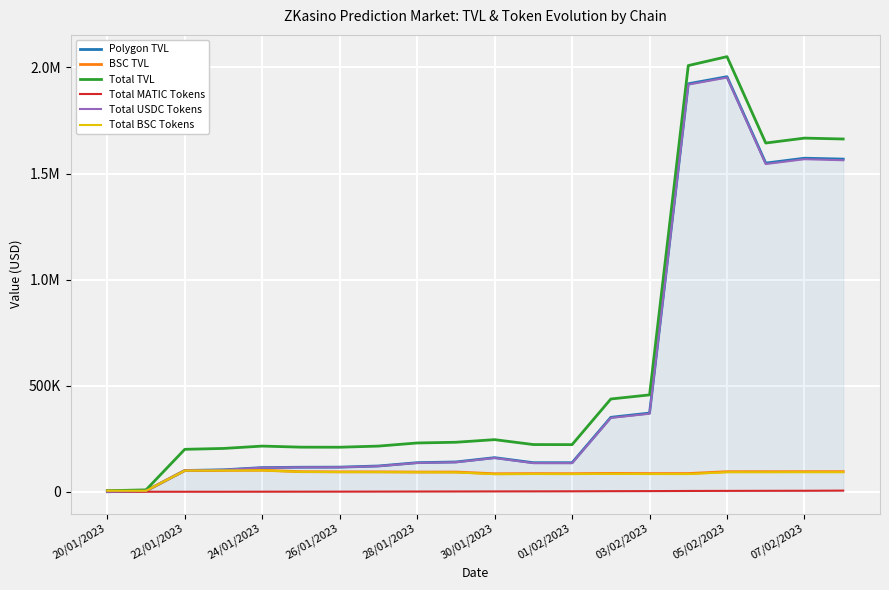

What are all the series names shown in the legend?

Polygon TVL, BSC TVL, Total TVL, Total MATIC Tokens, Total USDC Tokens, Total BSC Tokens